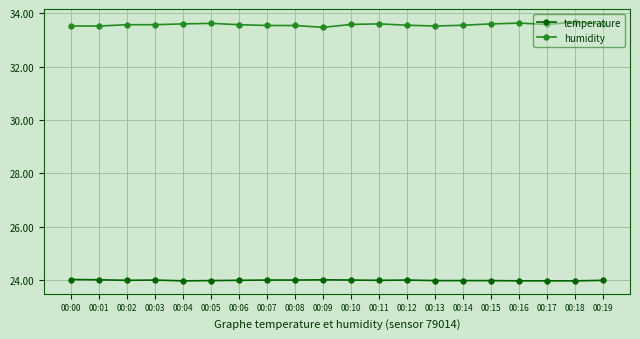

The humidity series shows 11.1 at 00:13. True or false?

False